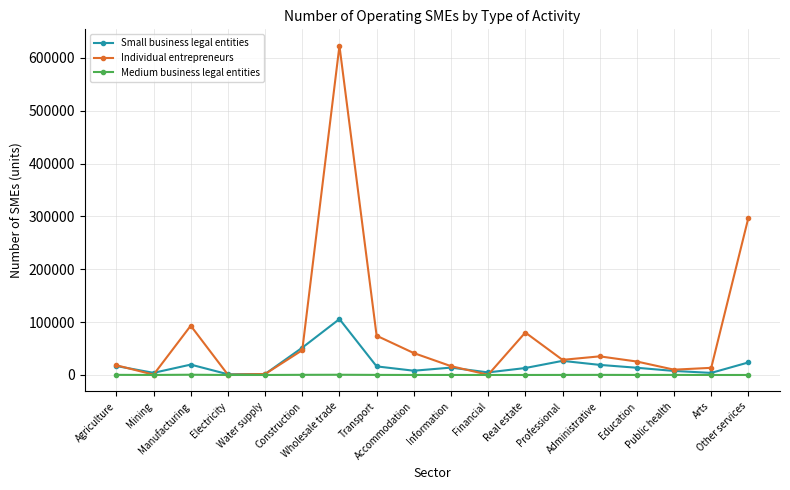

What is the difference between the maximum and second lowest values in the Small business legal entities series?

103953